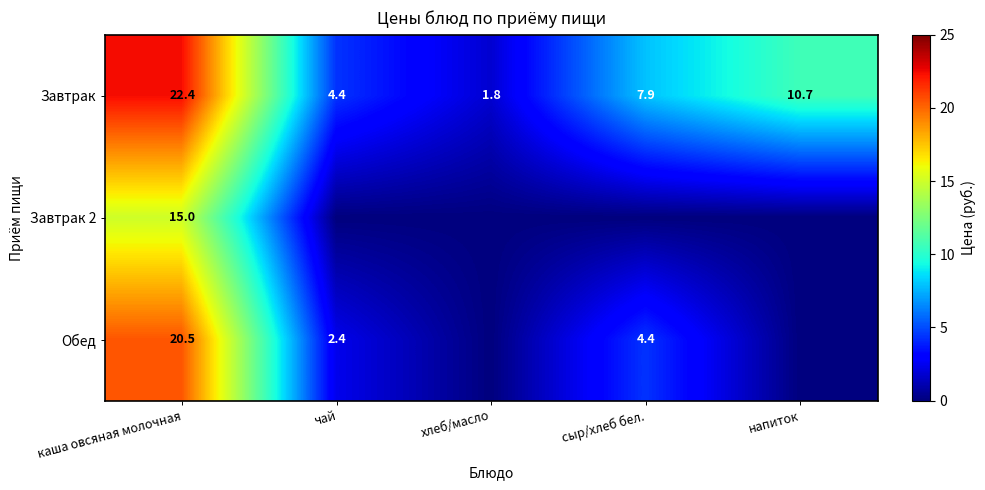

What is the difference between the second highest and second lowest values in the Завтрак series?

6.3